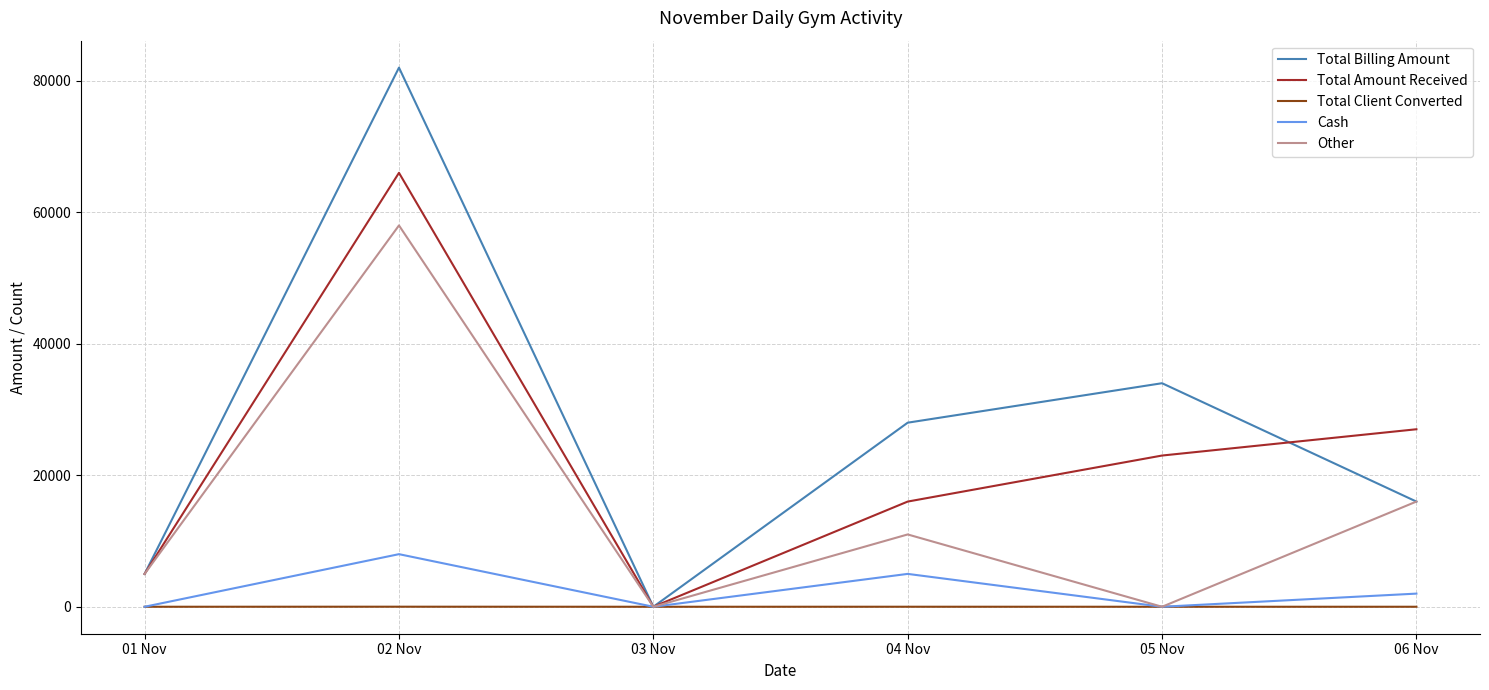

What is the highest value of the Total Billing Amount series?

81995